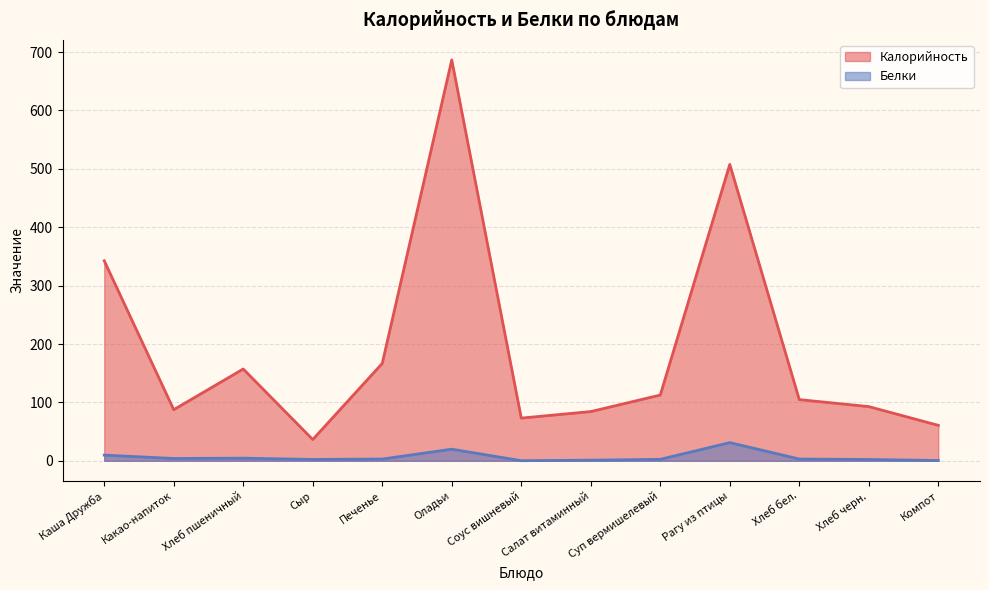

What is the maximum value shown in the chart?

686.5